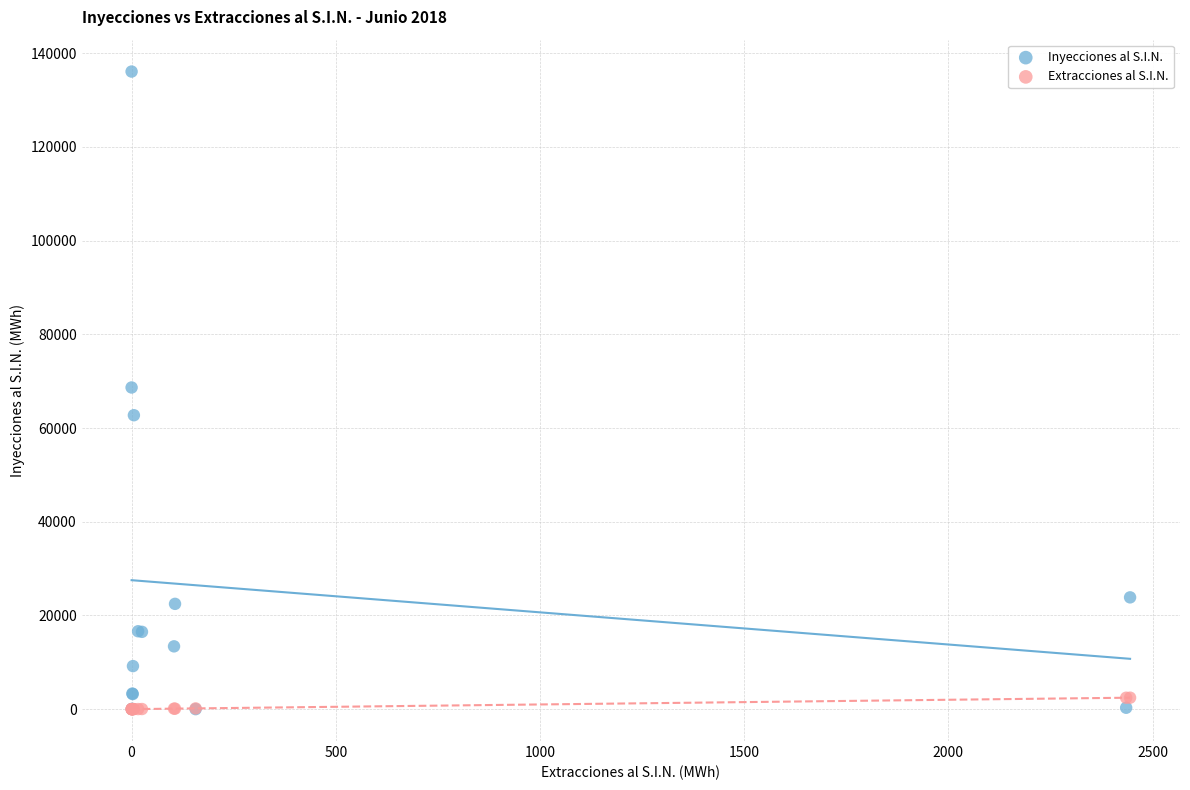

Which series reaches the maximum Y coordinate?

Inyecciones al S.I.N.